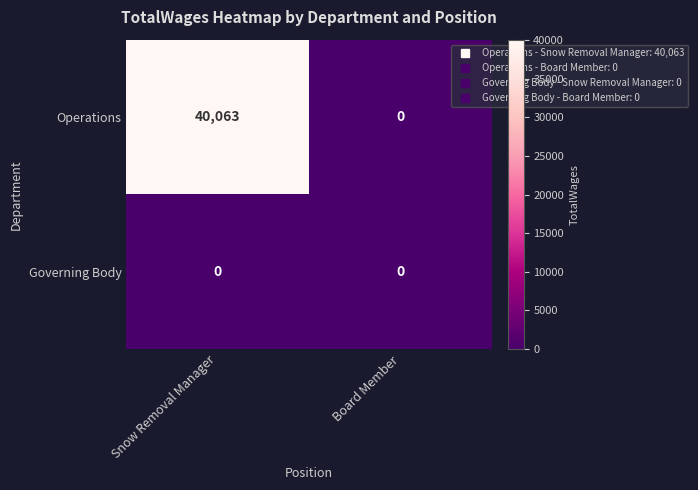

What is the difference between the maximum and minimum values in the Operations series?

40063